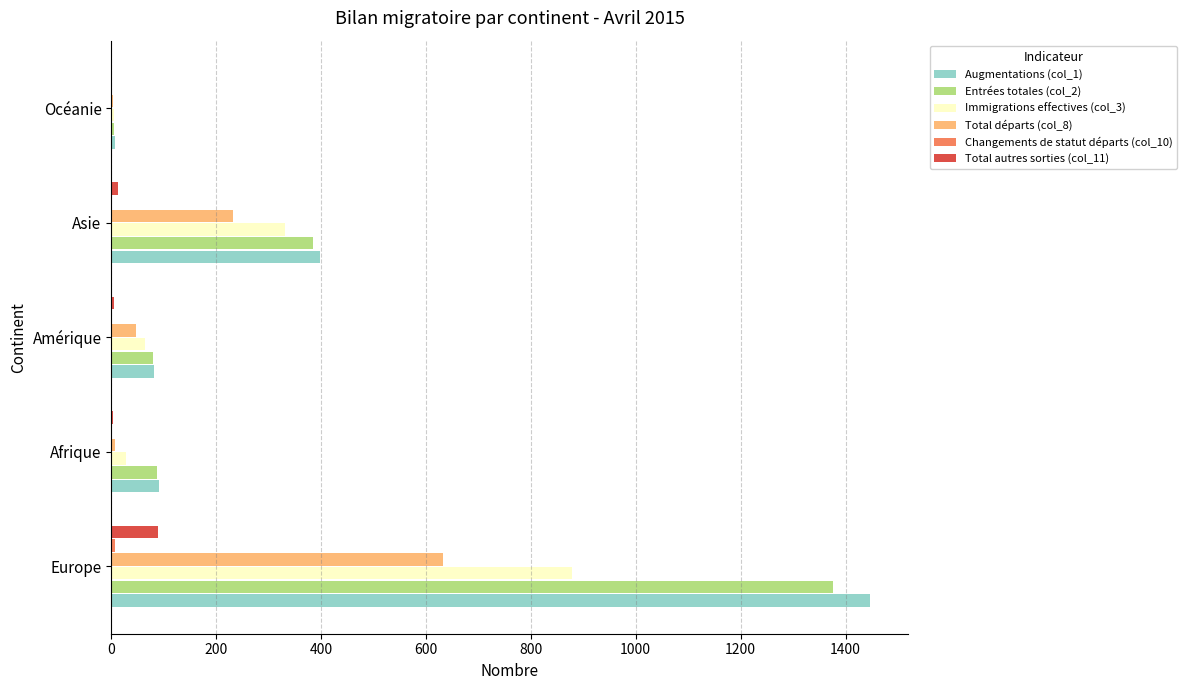

Is the value of Immigrations effectives (col_3) at Europe greater than the value of Total autres sorties (col_11) at Afrique?

Yes